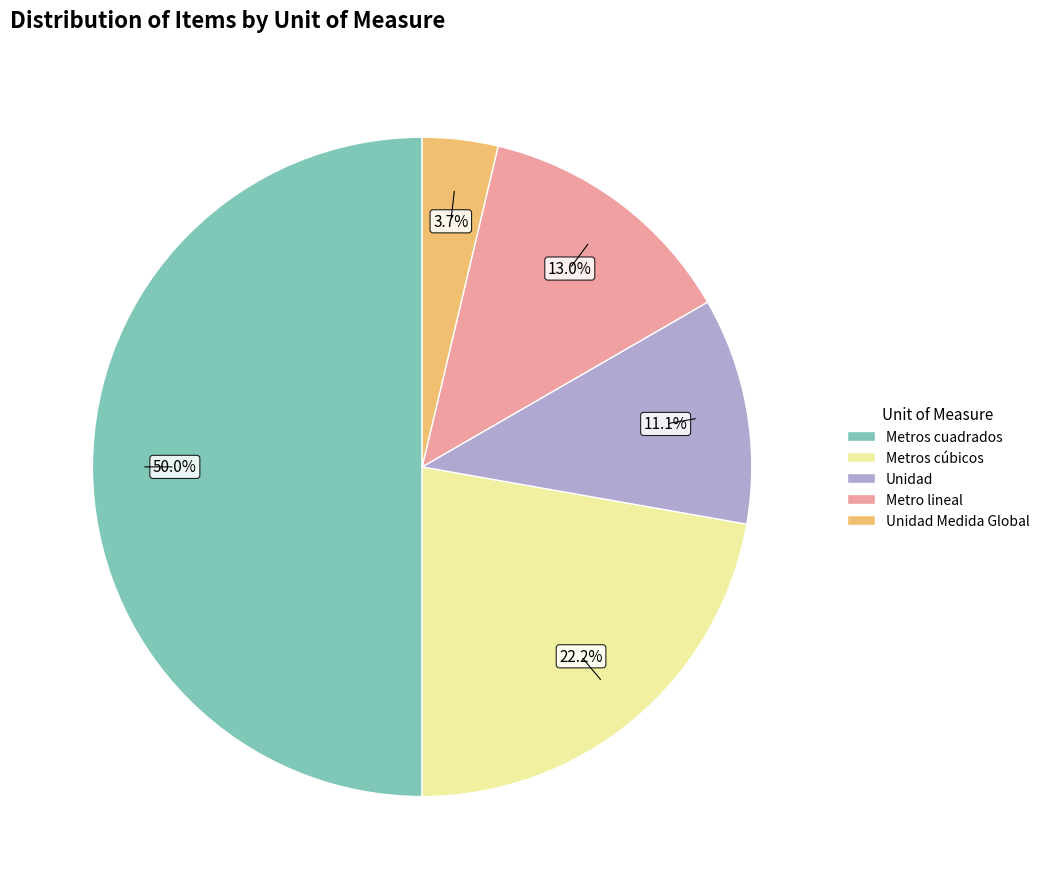

How many slices are in this pie chart?

5